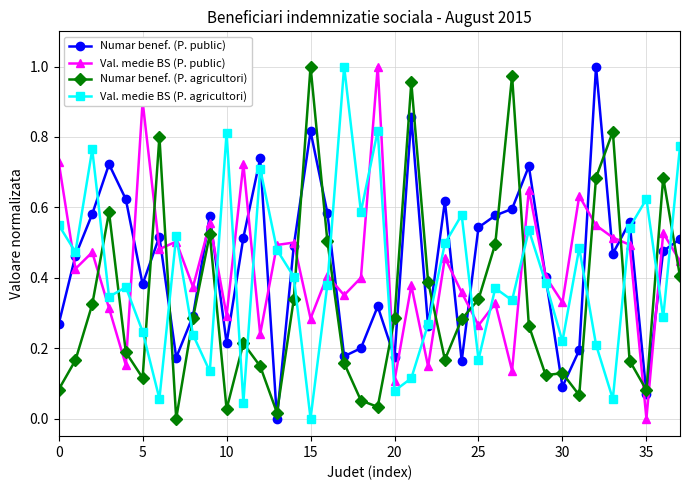

How many times do Numar benef. (P. agricultori) and Val. medie BS (P. agricultori) cross each other?

18